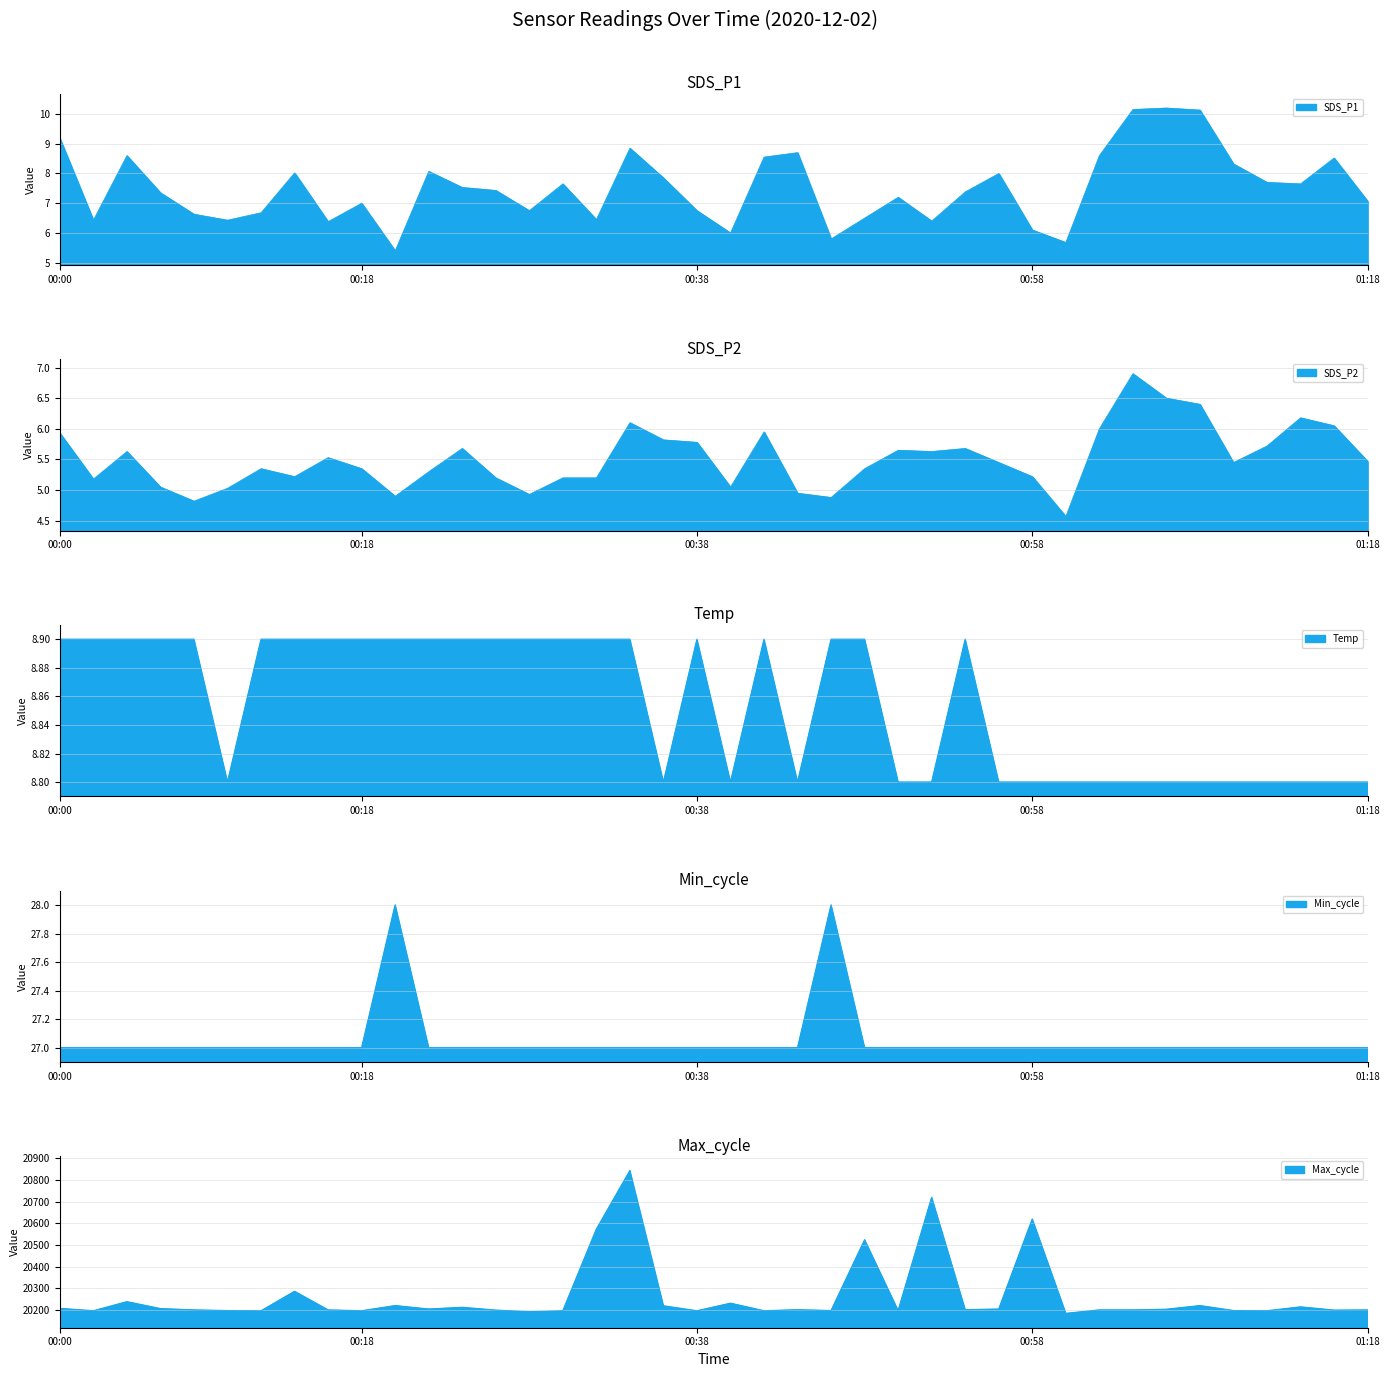

Where is SDS_P2 nearest to the value 5?

00:10